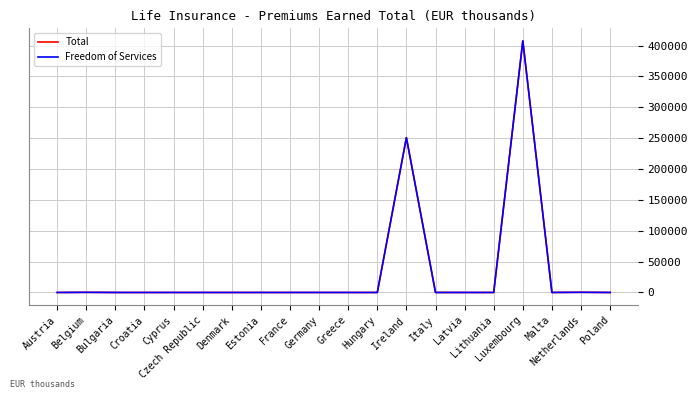

Does the chart have visible grid lines?

Yes